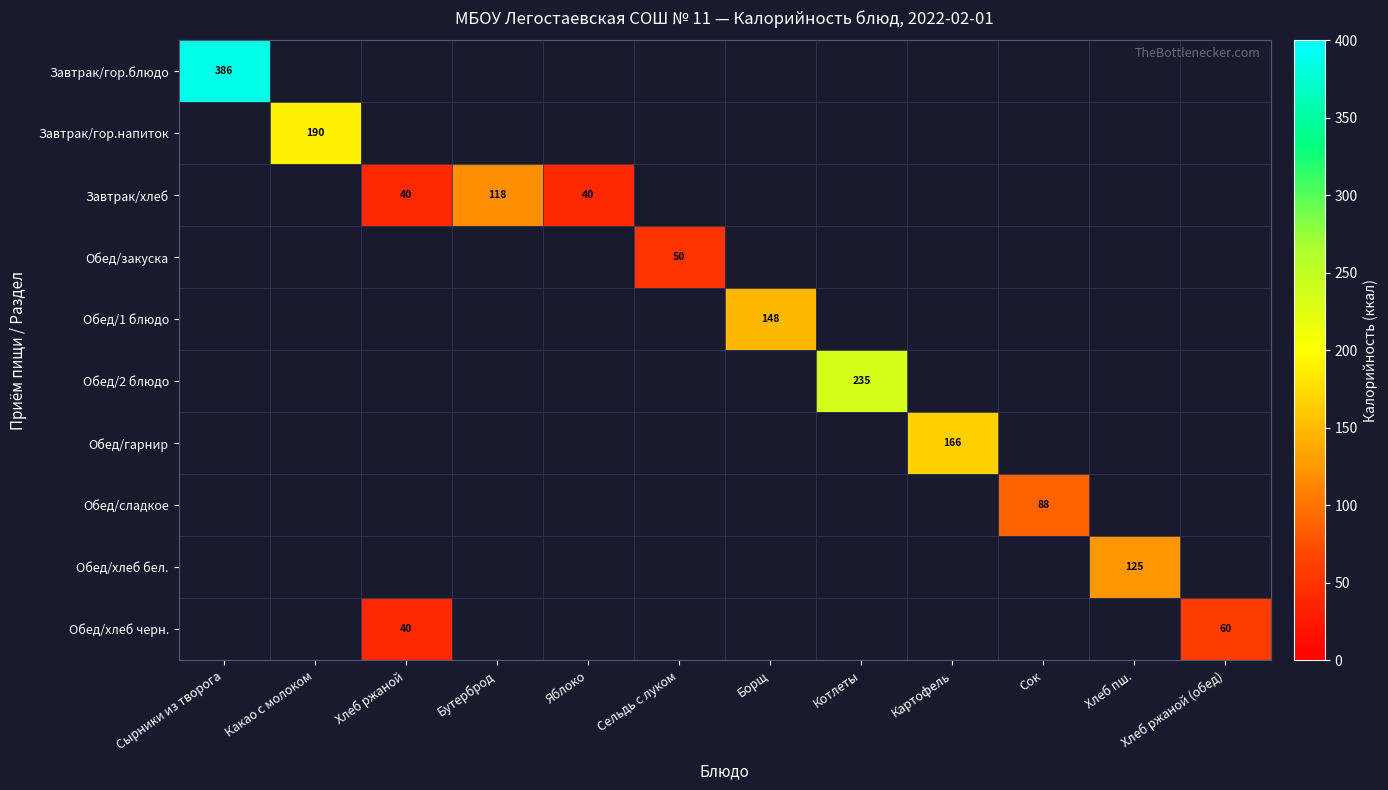

The Обед/хлеб черн. series shows 40 at Хлеб ржаной. True or false?

True